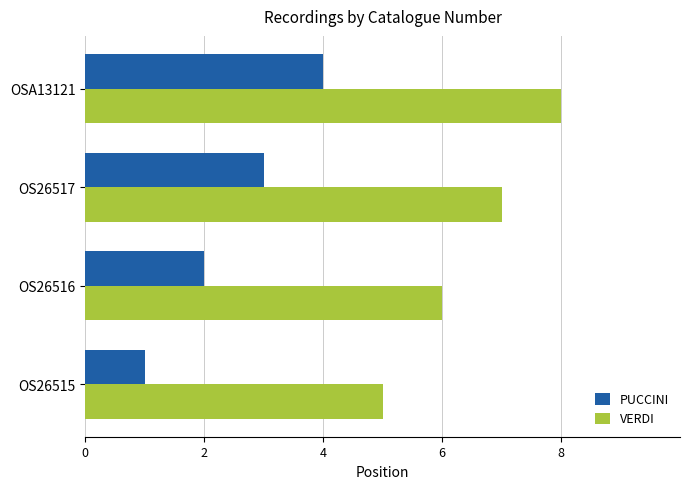

Which series has the largest total across all categories?

VERDI